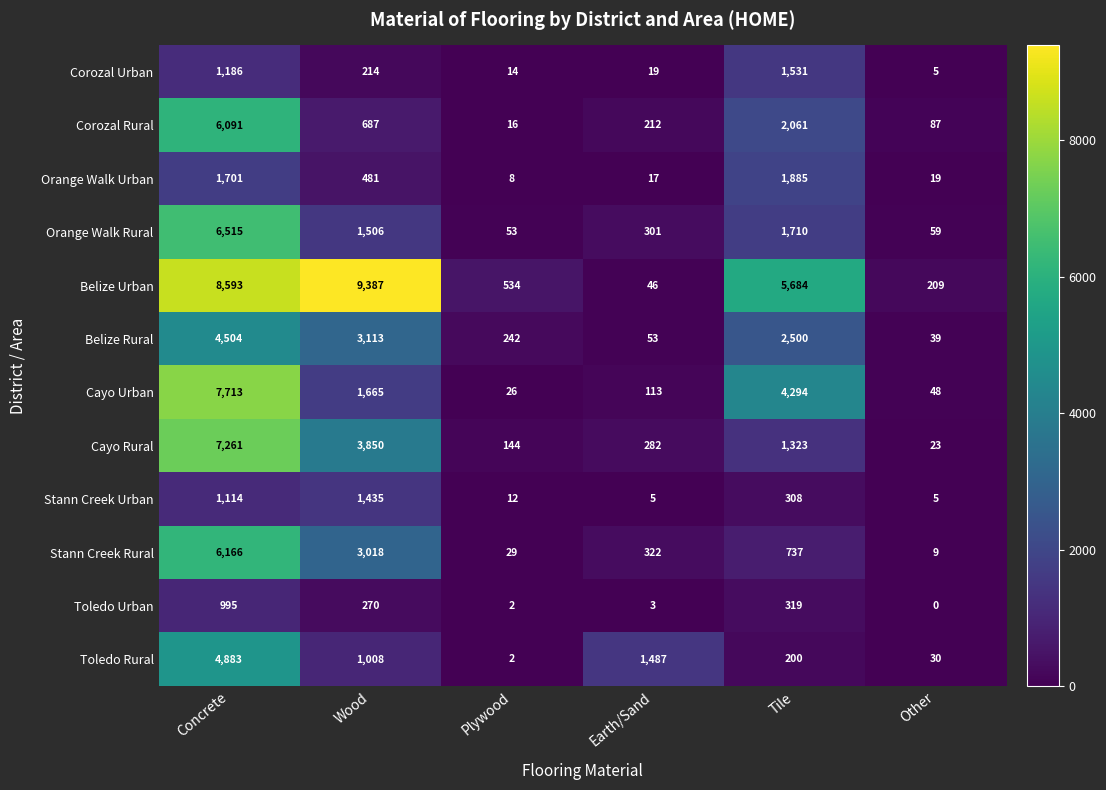

Which series changed the most between Plywood and Other?

Belize Urban